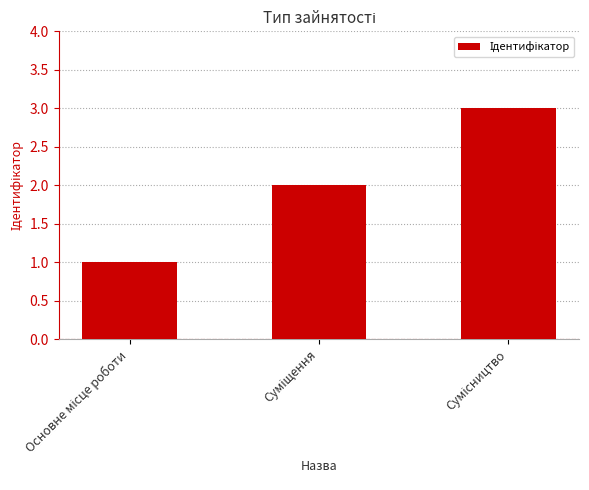

What is the greatest value displayed?

3